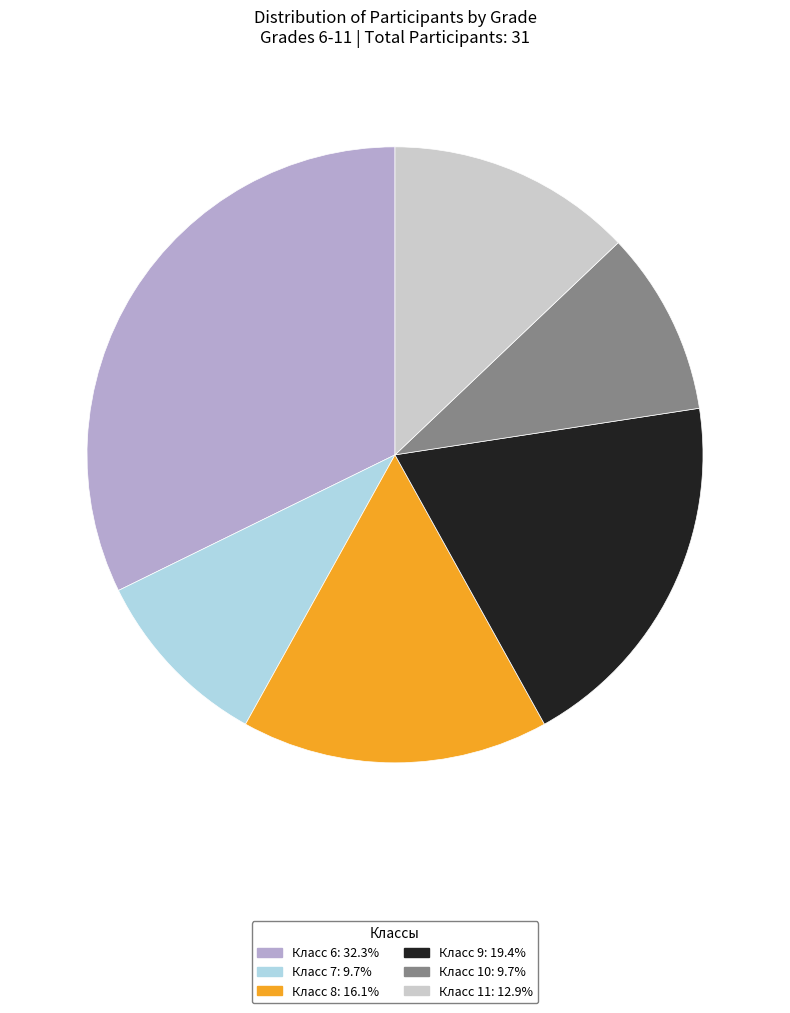

Does any single category account for the majority?

No